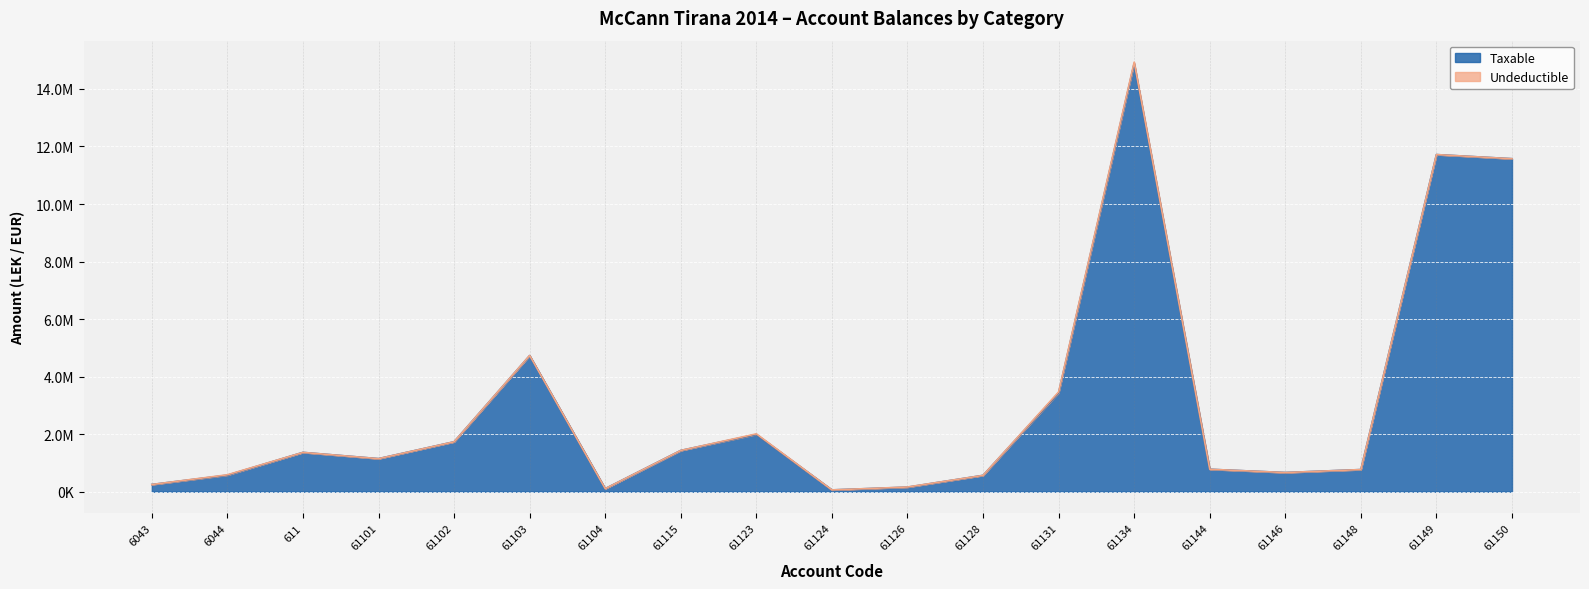

True or false: the data shows 567460.5 at 61128.

True